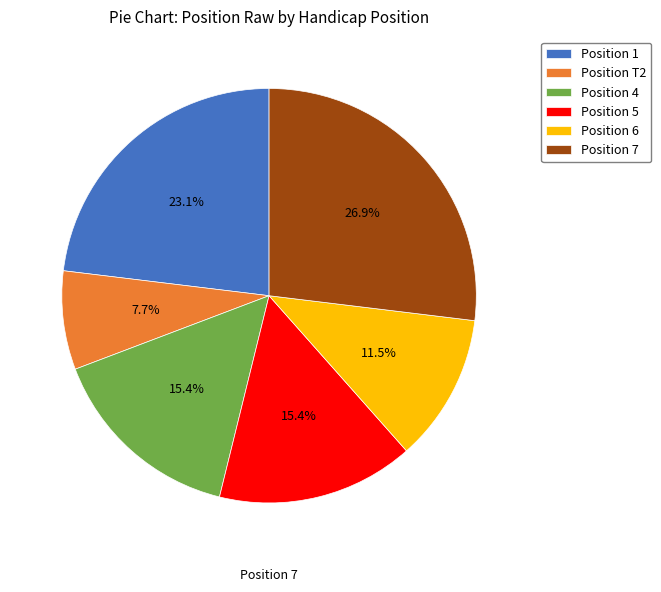

Is there any slice that represents more than half of the pie?

No